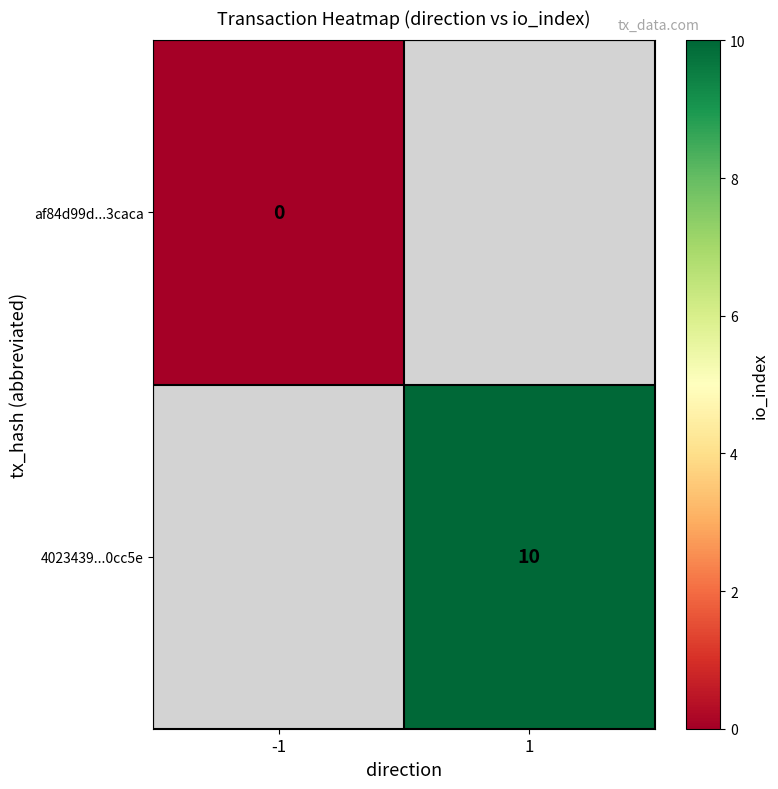

Is the value of af84d99d...3caca at -1 greater than the value of 4023439...0cc5e at 1?

No